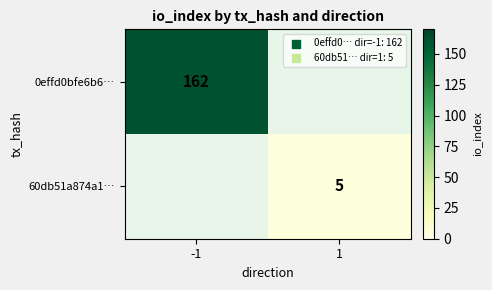

Is it true that 60db51a874a1… equals 5 at 1?

True